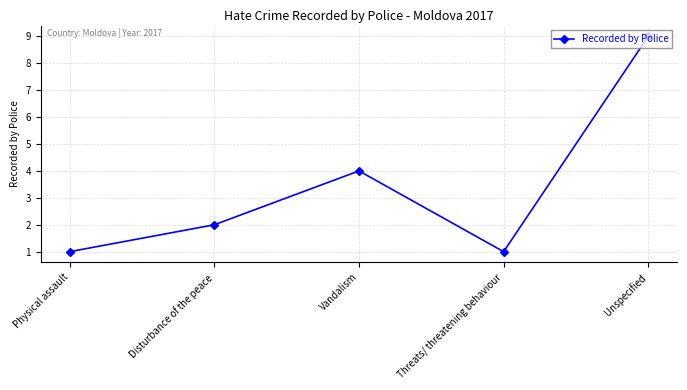

How many data points are less than 2?

2